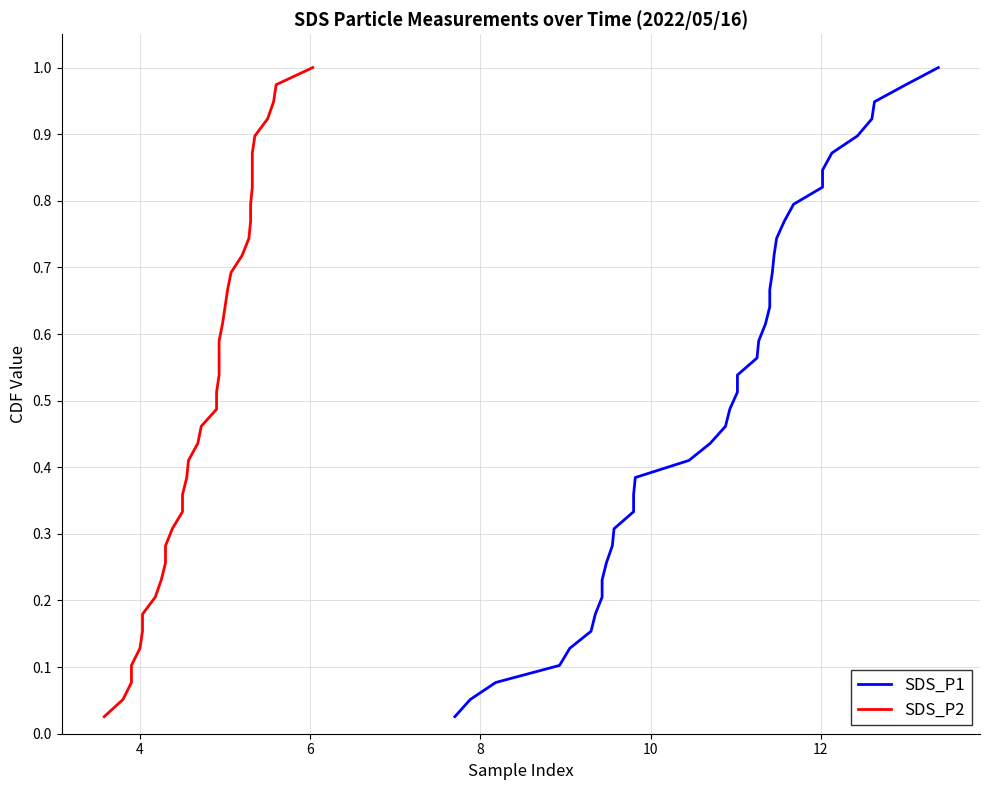

What is the sum of all SDS_P1 values?

20.0